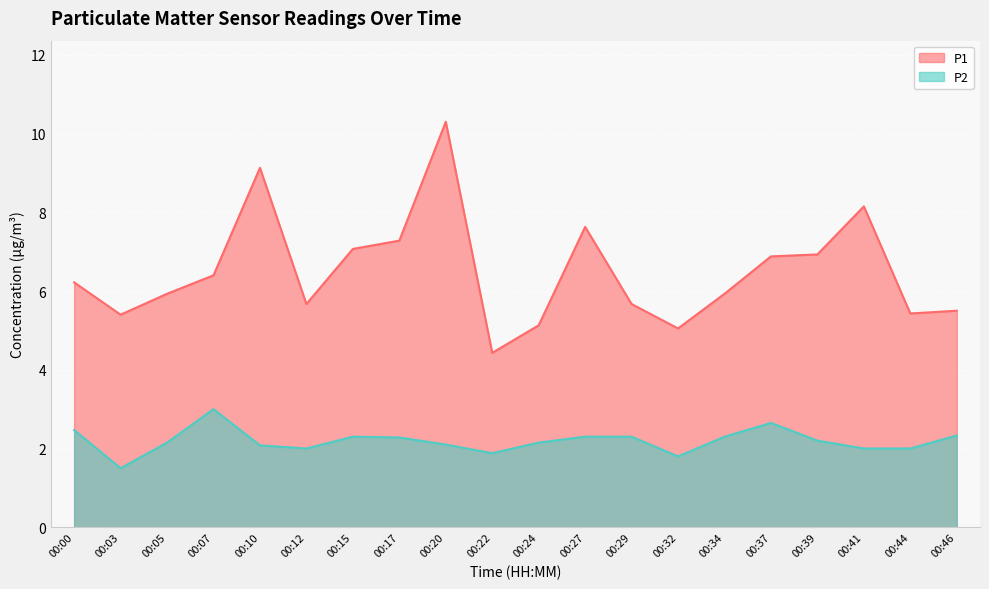

What is the value of the P2 point at the 15th from the left?

2.3